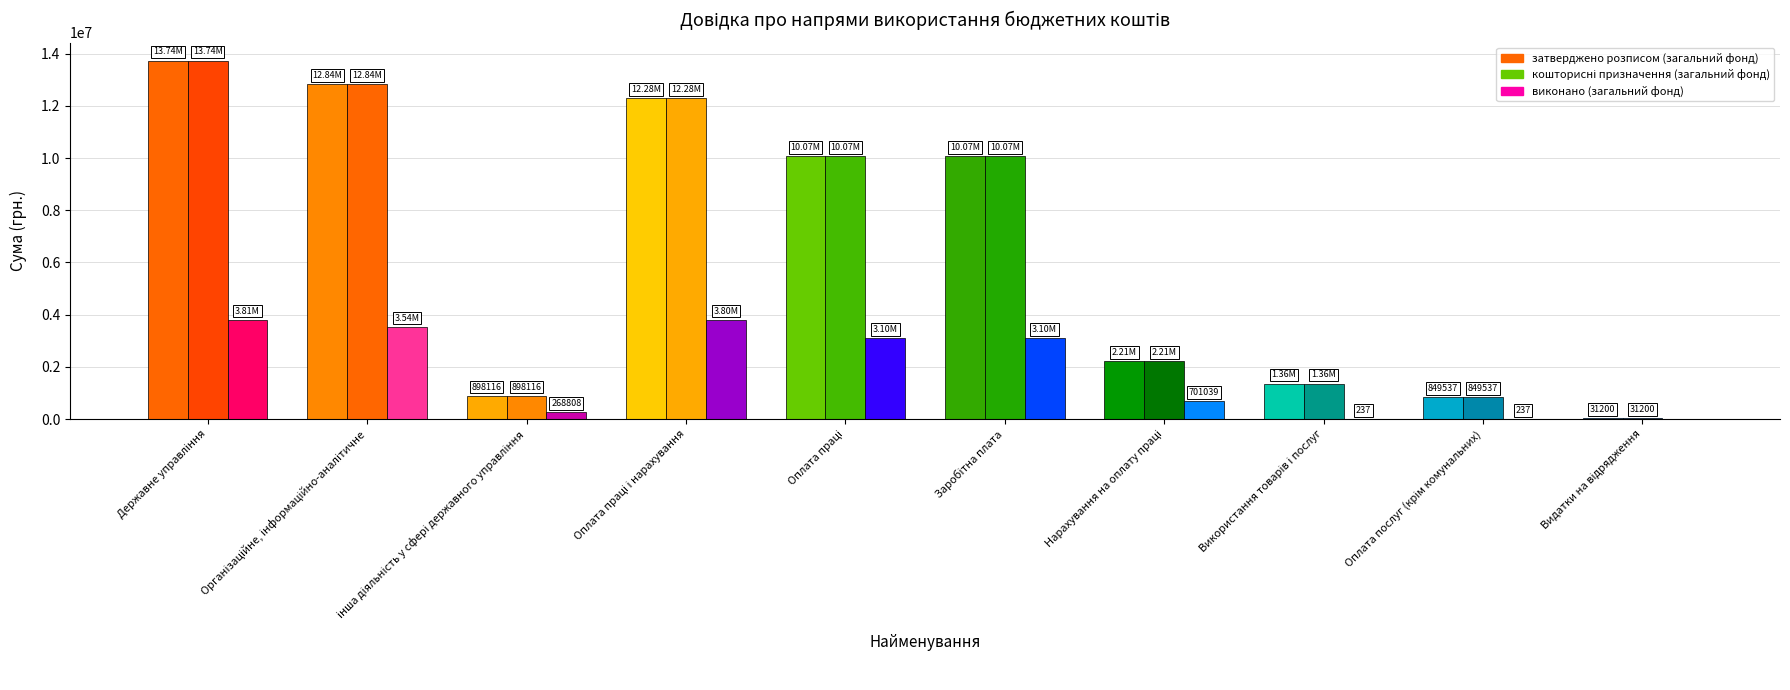

How many values in the виконано (загальний фонд) series exceed 3103911?

5